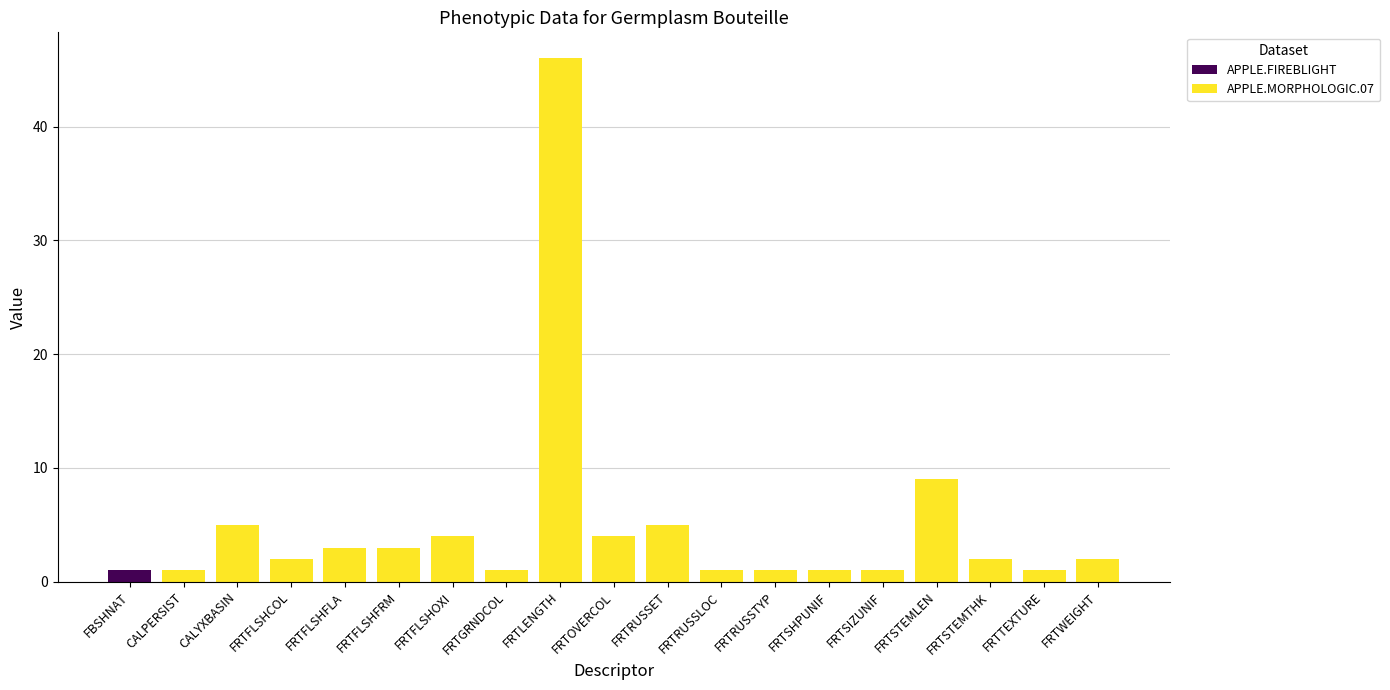

What is the value of the 12th bar from the left?

1